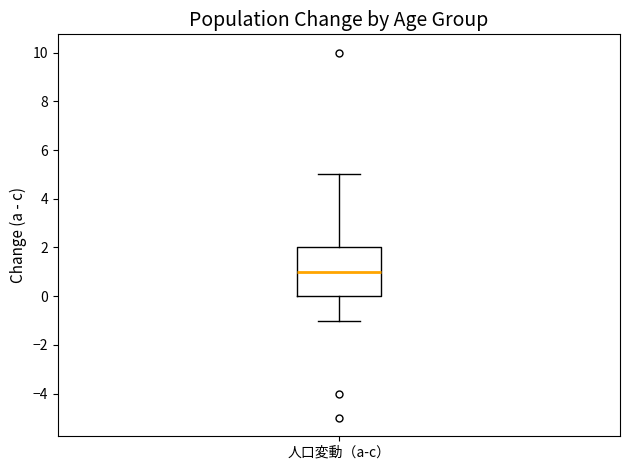

Transcribe this box plot: give where the median line is, the range the box spans, and where the two whiskers end, as read against the y-axis. The values are not printed on the chart, so give them approximately, as read against the axis.

median 1, box 0 to 2, whiskers -1 to 5